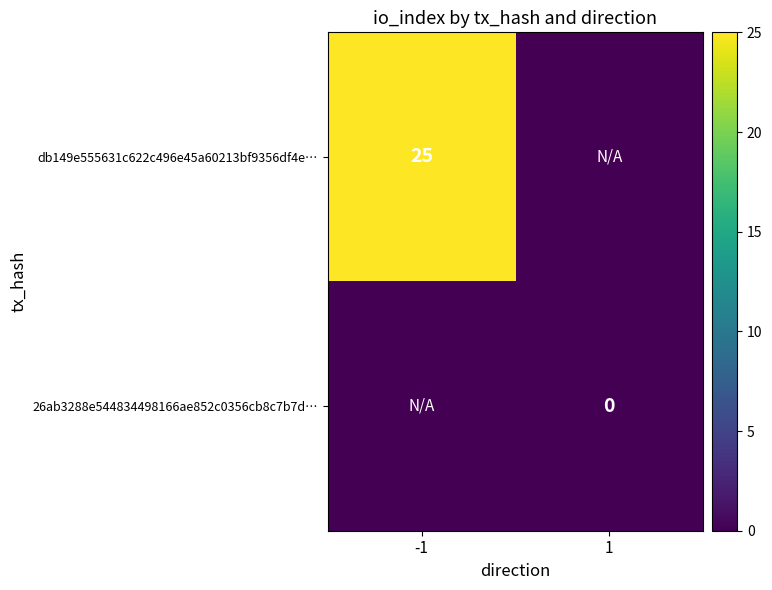

List the labels in order of db149e555631c622c496e45a60213bf9356df4e… value, largest first.

-1, 1